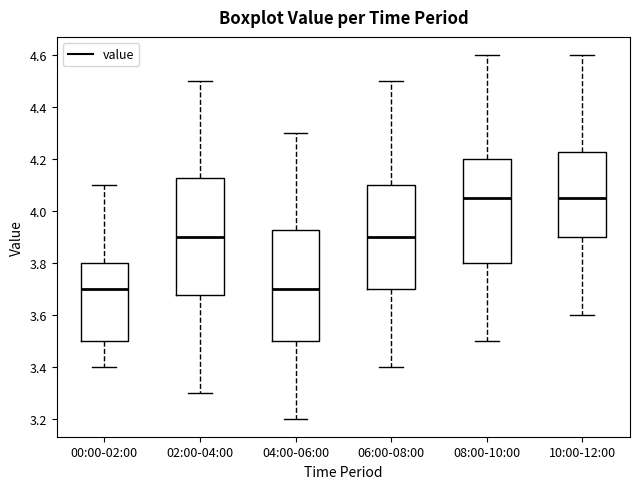

Reading left to right, transcribe this box plot: for each box, give where its median line is, the range the box spans, and where its two whiskers end, as read against the y-axis. The values are not printed on the chart, so give them approximately, as read against the axis.

00:00-02:00: median 3.70, box 3.50 to 3.80, whiskers 3.40 to 4.10
02:00-04:00: median 3.90, box 3.68 to 4.12, whiskers 3.30 to 4.50
04:00-06:00: median 3.70, box 3.50 to 3.92, whiskers 3.20 to 4.30
06:00-08:00: median 3.90, box 3.70 to 4.10, whiskers 3.40 to 4.50
08:00-10:00: median 4.06, box 3.80 to 4.20, whiskers 3.50 to 4.60
10:00-12:00: median 4.06, box 3.90 to 4.22, whiskers 3.60 to 4.60